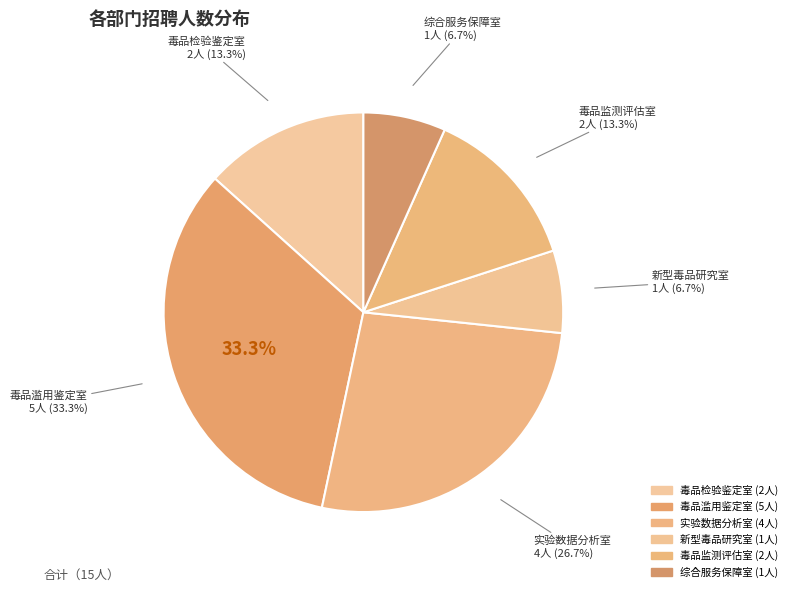

To the nearest percent, what percentage of the pie is 毒品检验鉴定室?

13%